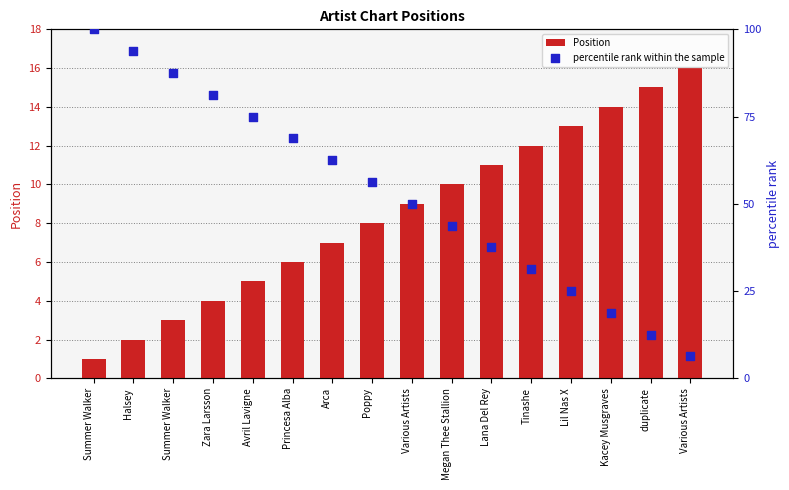

What are all the series names shown in the legend?

Position, percentile rank within the sample